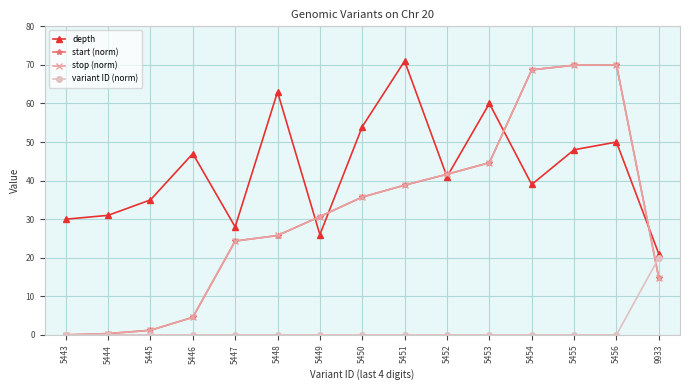

What is the value of the stop (norm) point at the 5th from the left?

24.3